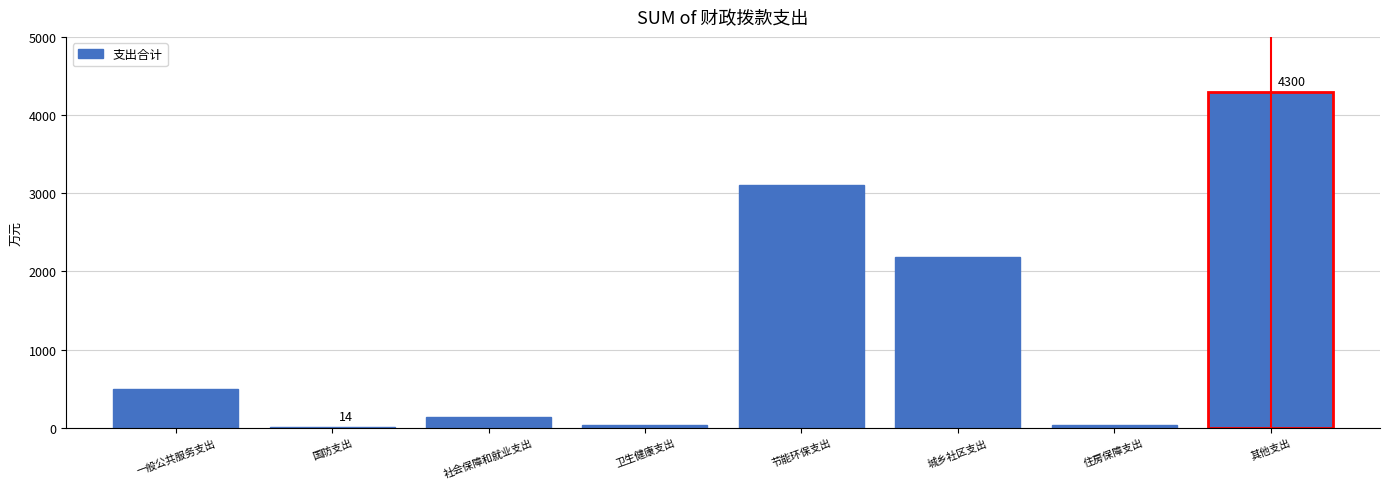

Between 住房保障支出 and 一般公共服务支出, which is larger?

一般公共服务支出